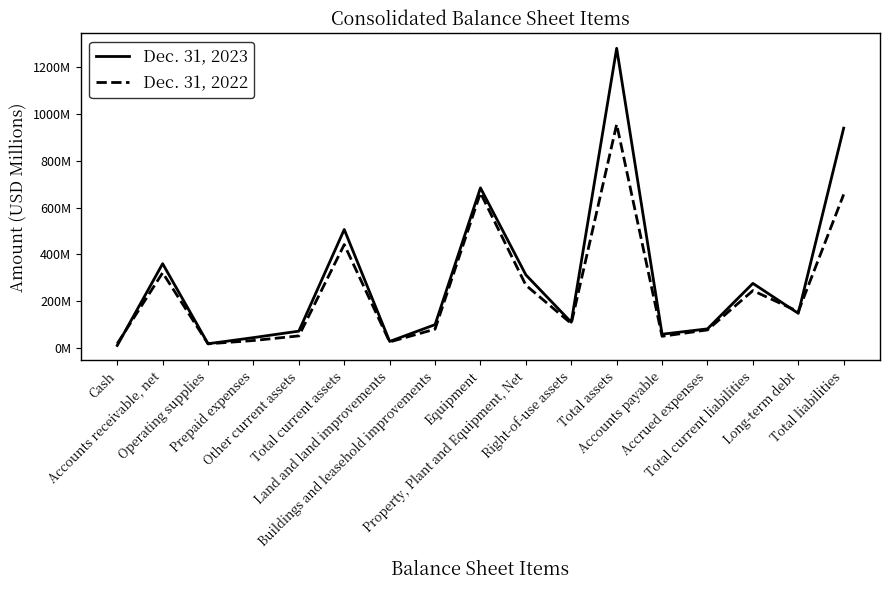

The Dec. 31, 2022 series shows 112.3 at Buildings and leasehold improvements. True or false?

False